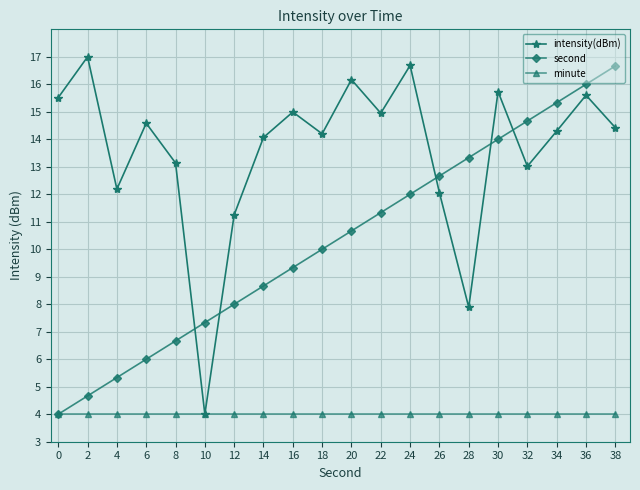

Reading right to left, list all the values displayed in this chart.

intensity(dBm): 38=14.4	36=15.6	34=14.3	32=13.0	30=15.7	28=7.9	26=12.1	24=16.7	22=15.0	20=16.2	18=14.2	16=15.0	14=14.1	12=11.3	10=4.0	8=13.1	6=14.6	4=12.2	2=17.0	0=15.5
second: 38=16.7	36=16.0	34=15.3	32=14.7	30=14.0	28=13.3	26=12.7	24=12.0	22=11.3	20=10.7	18=10.0	16=9.3	14=8.7	12=8.0	10=7.3	8=6.7	6=6.0	4=5.3	2=4.7	0=4.0
minute: 38=4.0	36=4.0	34=4.0	32=4.0	30=4.0	28=4.0	26=4.0	24=4.0	22=4.0	20=4.0	18=4.0	16=4.0	14=4.0	12=4.0	10=4.0	8=4.0	6=4.0	4=4.0	2=4.0	0=4.0